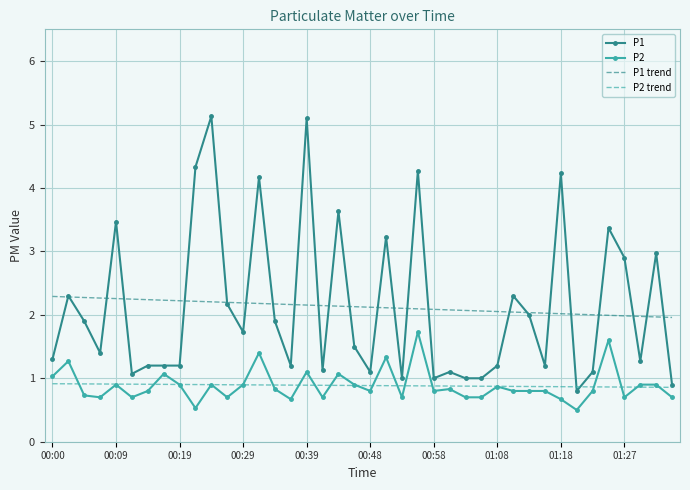

What is the minimum value shown in the chart?

0.5